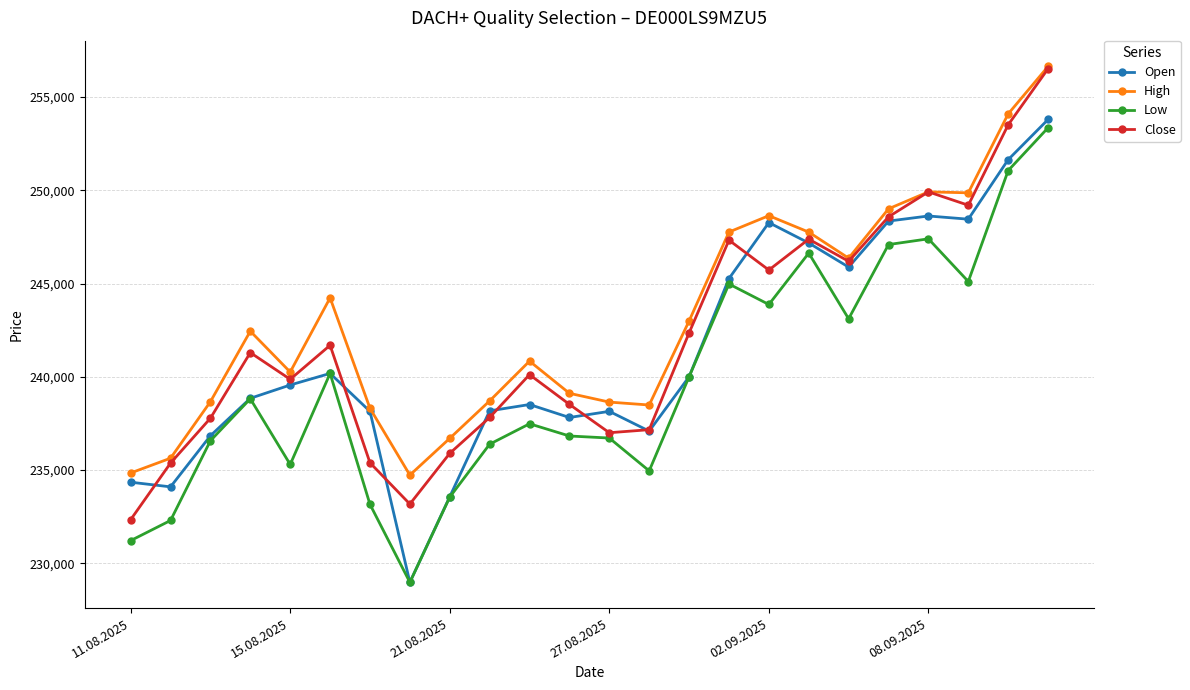

True or false: Low and High intersect in this chart.

False